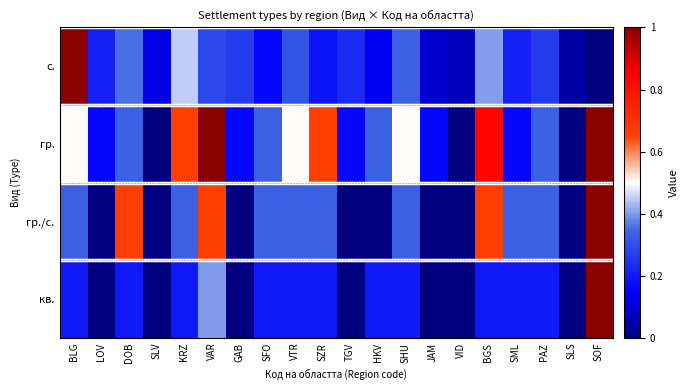

Reading left to right, list all the values displayed in this chart.

с.: BLG=1.0	LOV=0.2	DOB=0.4	SLV=0.1	KRZ=0.5	VAR=0.3	GAB=0.3	SFO=0.2	VTR=0.3	SZR=0.2	TGV=0.2	HKV=0.1	SHU=0.3	JAM=0.1	VID=0.1	BGS=0.4	SML=0.2	PAZ=0.3	SLS=0.0	SOF=0.0
гр.: BLG=0.5	LOV=0.2	DOB=0.3	SLV=0.0	KRZ=0.7	VAR=1.0	GAB=0.2	SFO=0.3	VTR=0.5	SZR=0.7	TGV=0.2	HKV=0.3	SHU=0.5	JAM=0.2	VID=0.0	BGS=0.8	SML=0.2	PAZ=0.3	SLS=0.0	SOF=1.0
гр./с.: BLG=0.3	LOV=0.0	DOB=0.7	SLV=0.0	KRZ=0.3	VAR=0.7	GAB=0.0	SFO=0.3	VTR=0.3	SZR=0.3	TGV=0.0	HKV=0.0	SHU=0.3	JAM=0.0	VID=0.0	BGS=0.7	SML=0.3	PAZ=0.3	SLS=0.0	SOF=1.0
кв.: BLG=0.2	LOV=0.0	DOB=0.2	SLV=0.0	KRZ=0.2	VAR=0.4	GAB=0.0	SFO=0.2	VTR=0.2	SZR=0.2	TGV=0.0	HKV=0.2	SHU=0.2	JAM=0.0	VID=0.0	BGS=0.2	SML=0.2	PAZ=0.2	SLS=0.0	SOF=1.0